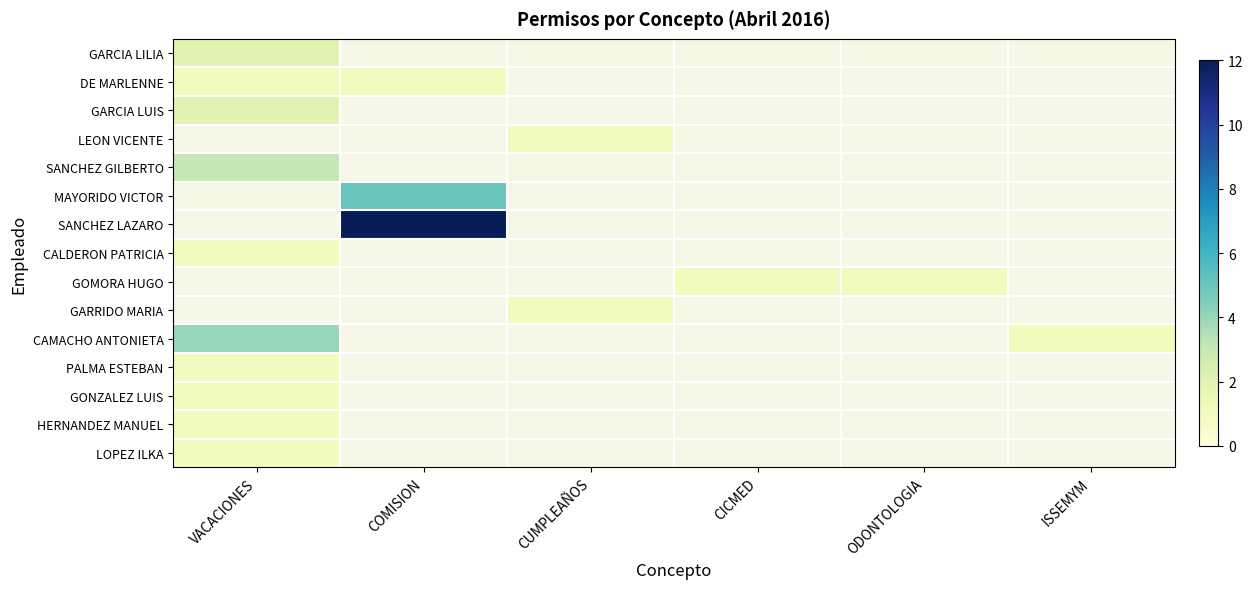

Is it true that PALMA ESTEBAN equals 1.0 at VACACIONES?

True